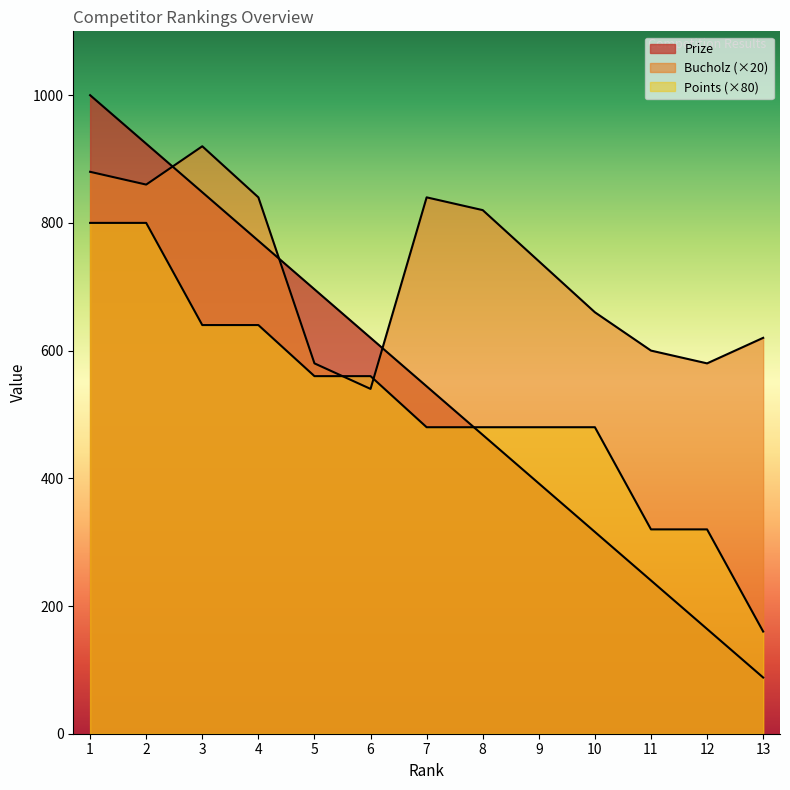

How many intersections are there between Bucholz and Prize?

3